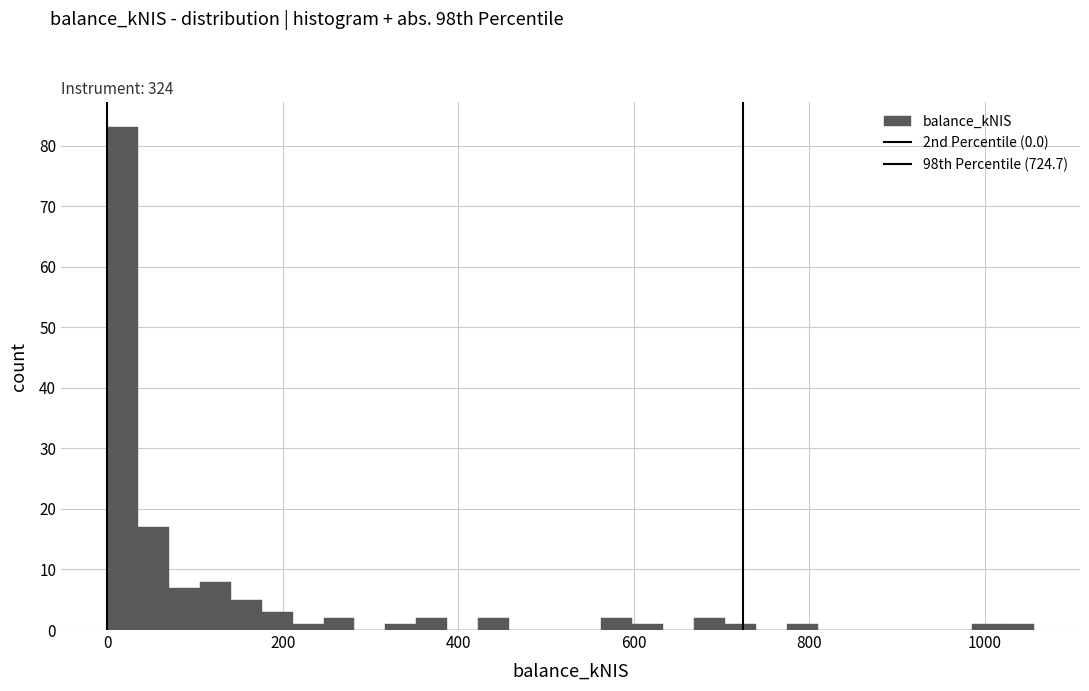

Read against the x-axis, roughly where is the centre of the tallest bar?

20